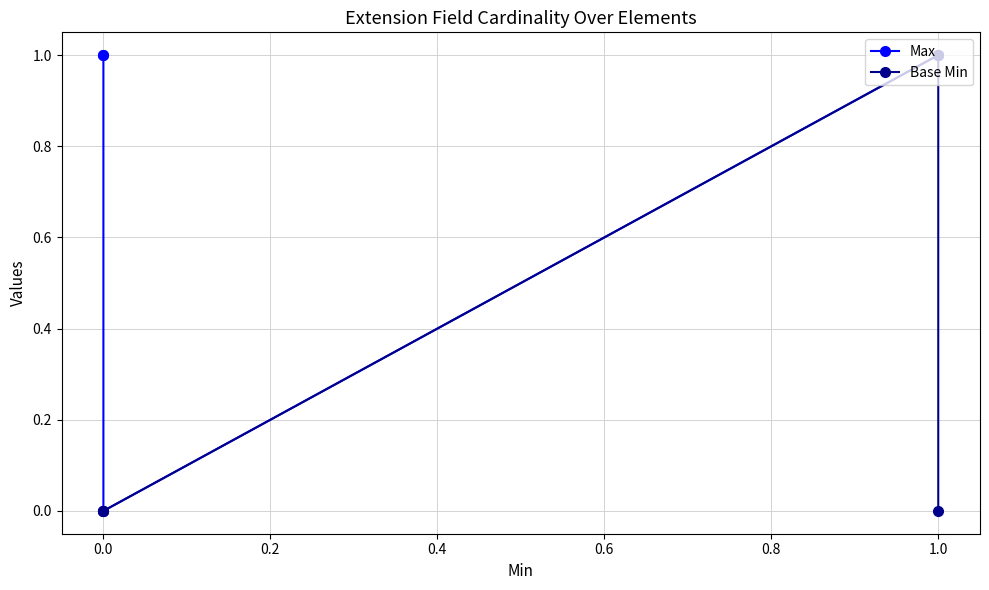

True or false: Base Min has more than 2 points higher than both neighbors.

False